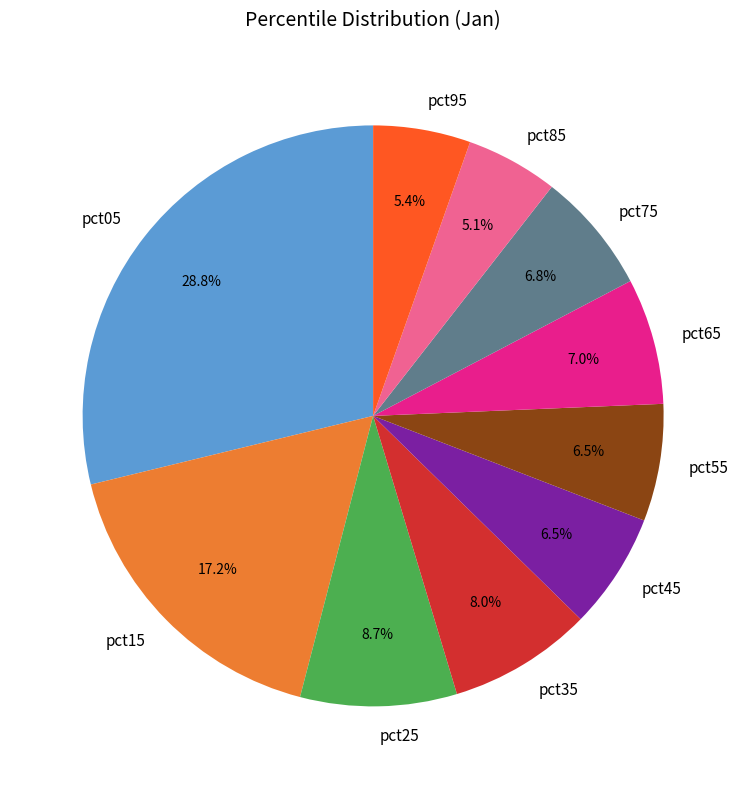

Does pct95 represent more than half of the total?

No